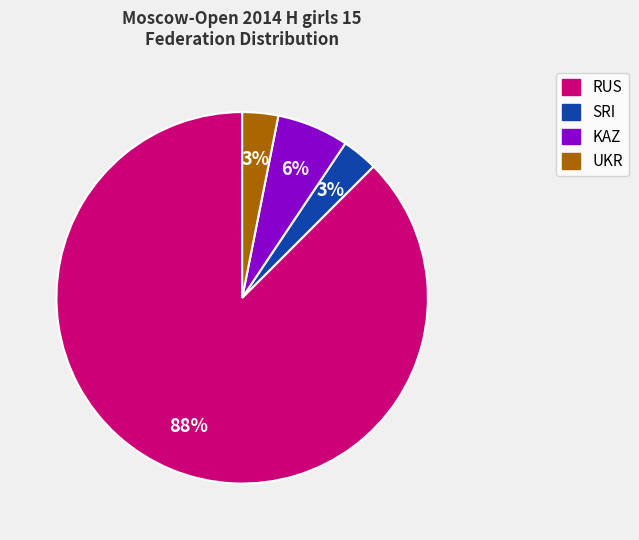

Count the number of slices in the pie.

4